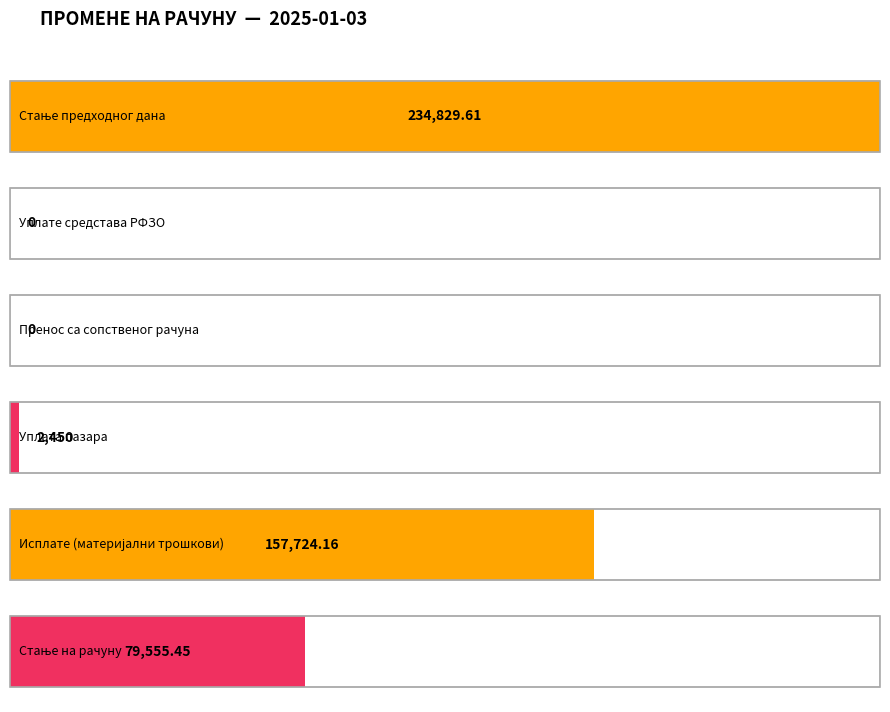

Which label corresponds to the largest value in the chart?

Стање предходног дана